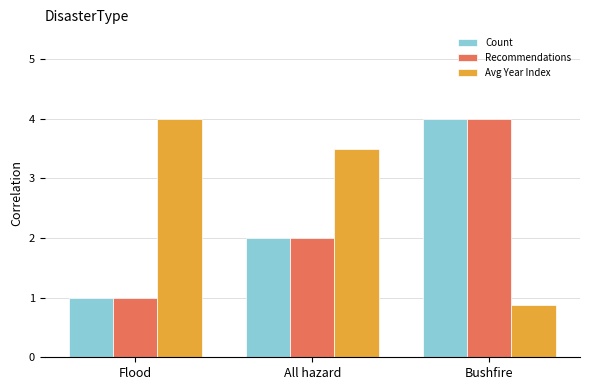

Which category has the highest value in the Count series?

Bushfire